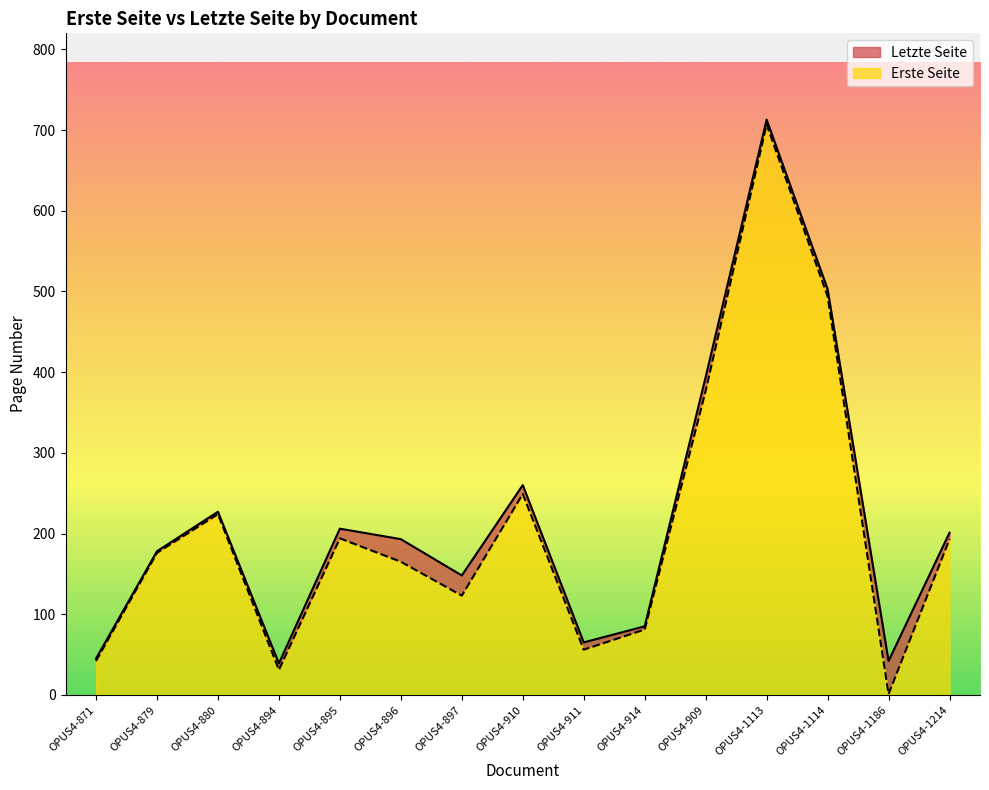

What is the difference between the Erste Seite values at OPUS4-911 and OPUS4-1114?

438